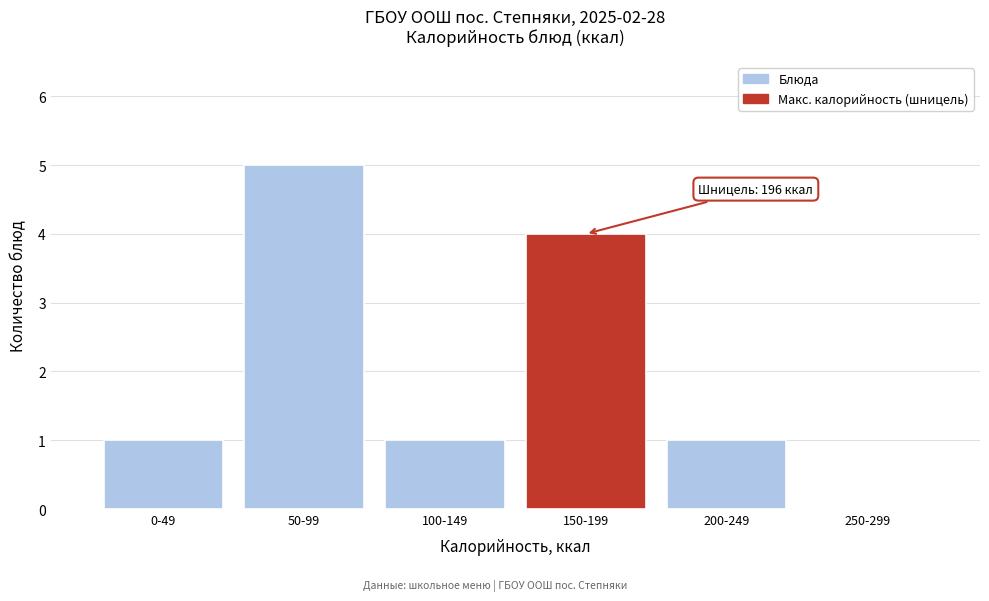

Reading right to left, list all the values displayed in this chart.

250-299=0	200-249=1	150-199=4	100-149=1	50-99=5	0-49=1